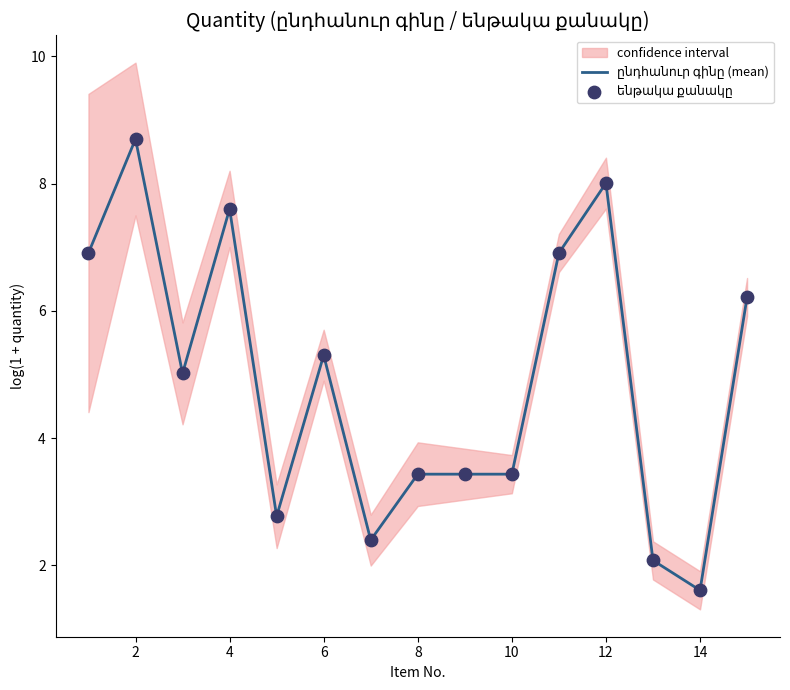

Is the value of ենթակա քանակը at 10 greater than the value of ընդհանուր գինը (mean) at 6?

No